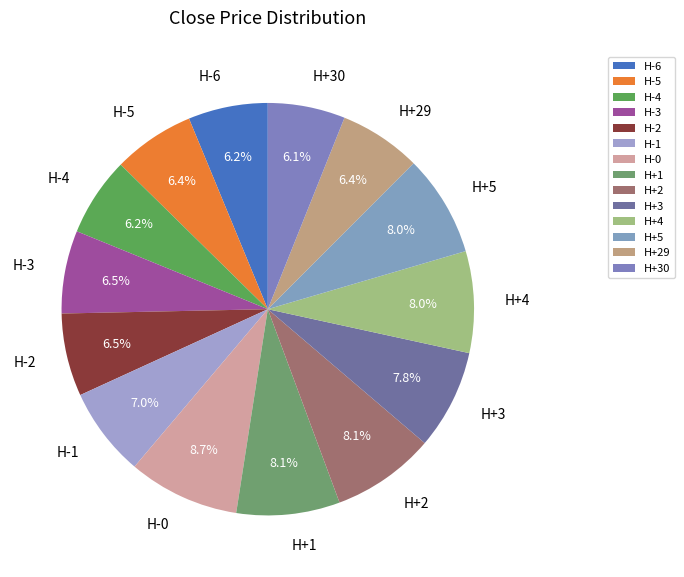

To the nearest percent, what is the average slice percentage?

7%